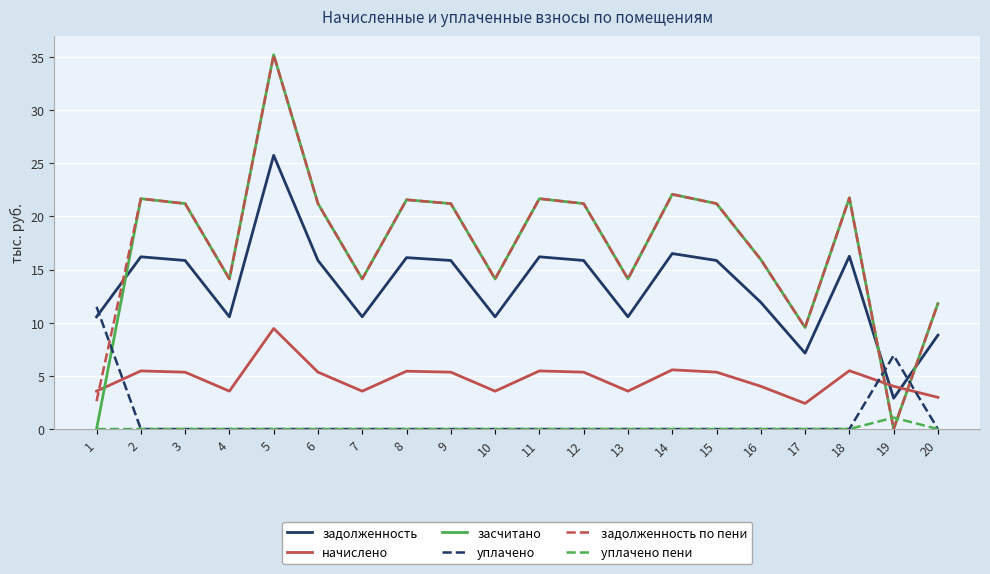

True or false: задолженность has a value of 4.6 at 7.

False